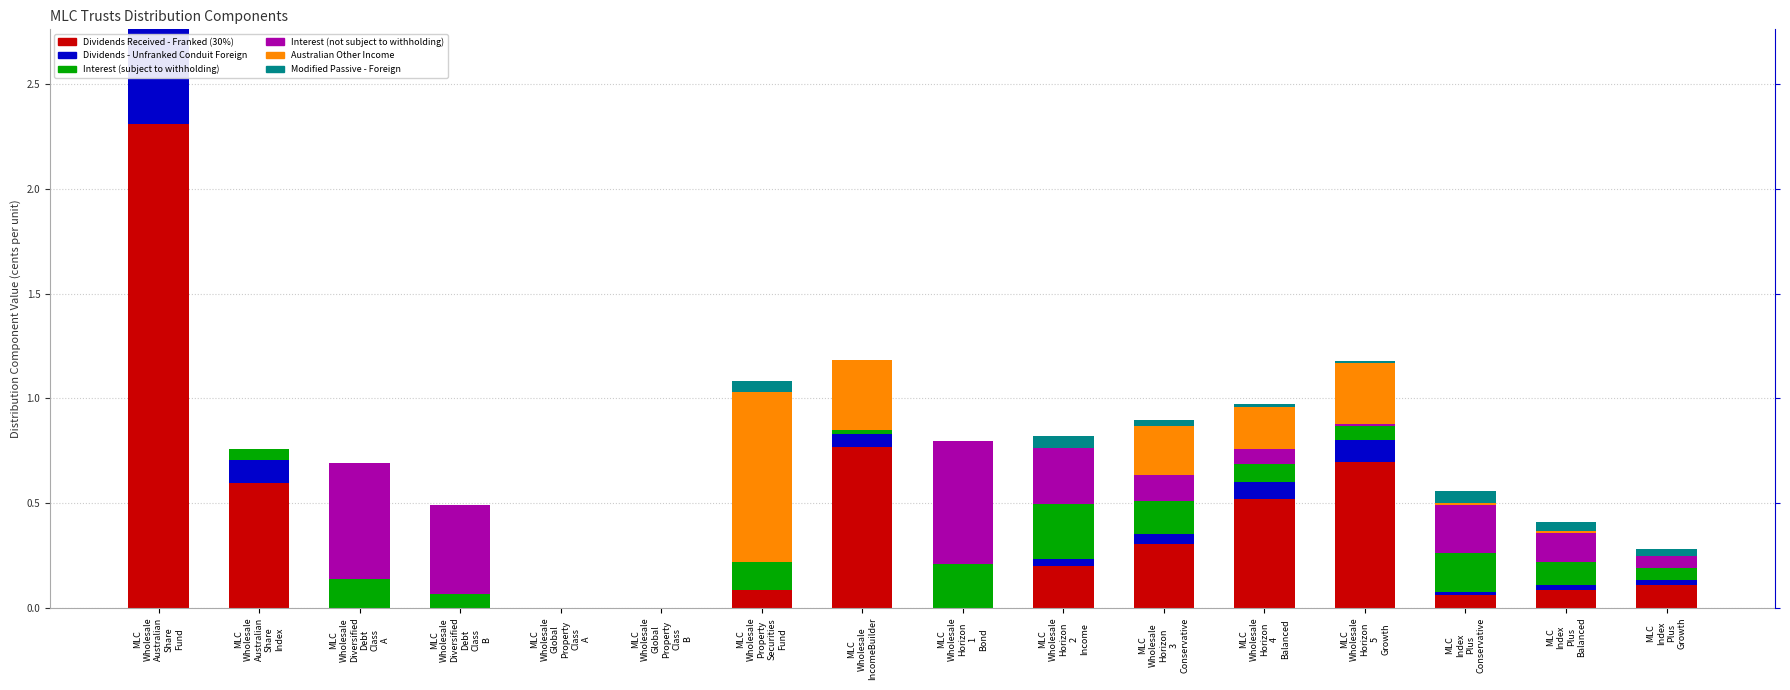

At which category does the chart reach its minimum across all series?

MLC
Wholesale
Global
Property
Class
A